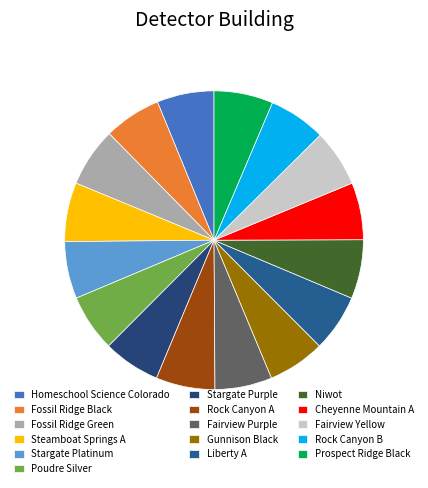

Does any single category account for the majority?

No